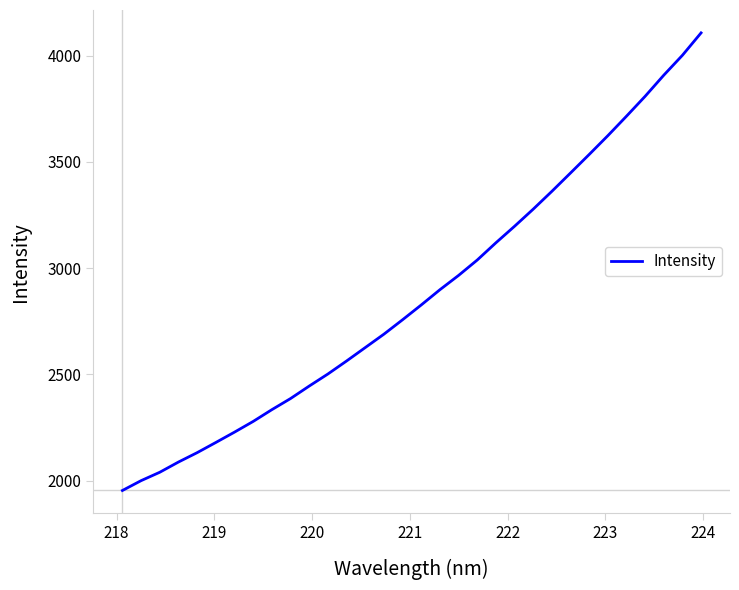

What is the maximum value shown in the chart?

4106.7